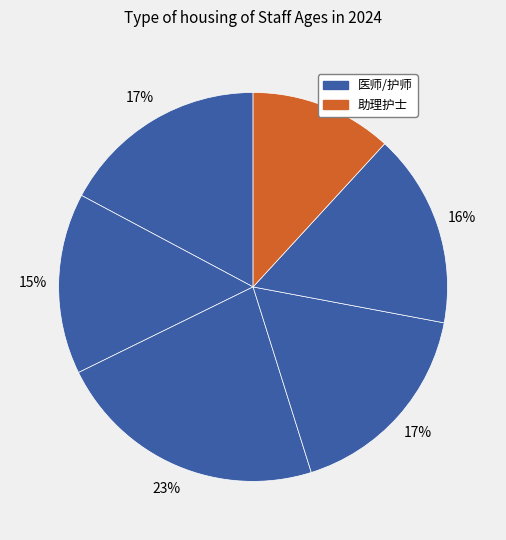

To the nearest percent, what is the difference between the largest and smallest slice percentages?

11%